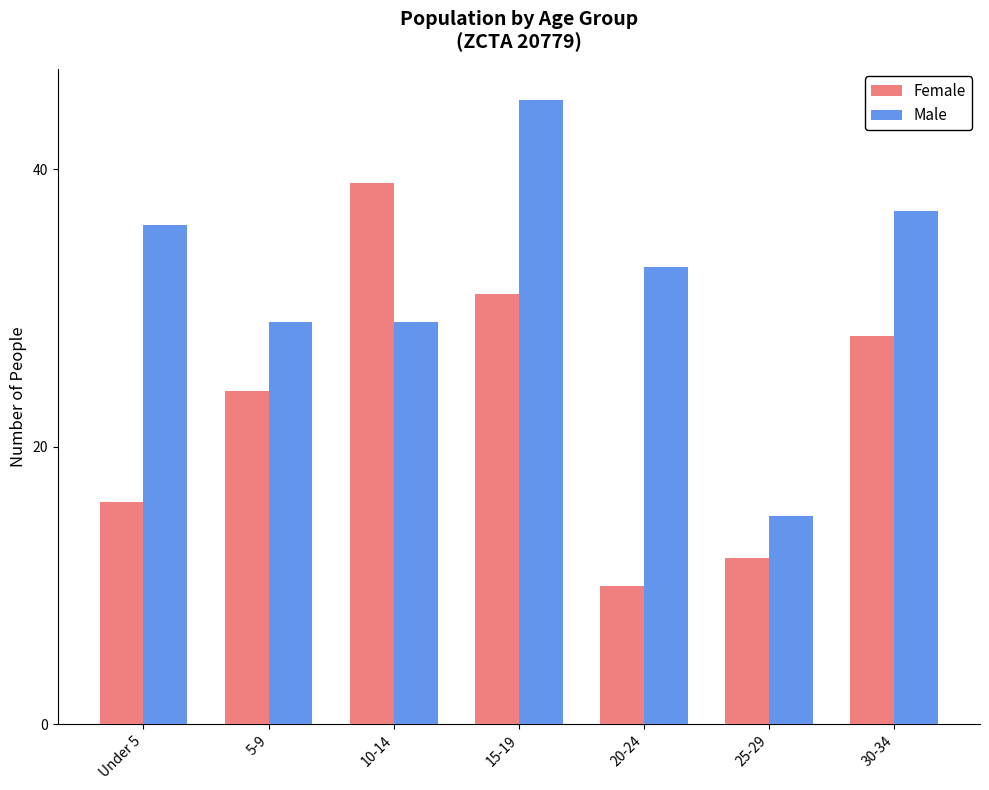

What is the spread (max minus min) of values at 30-34?

9